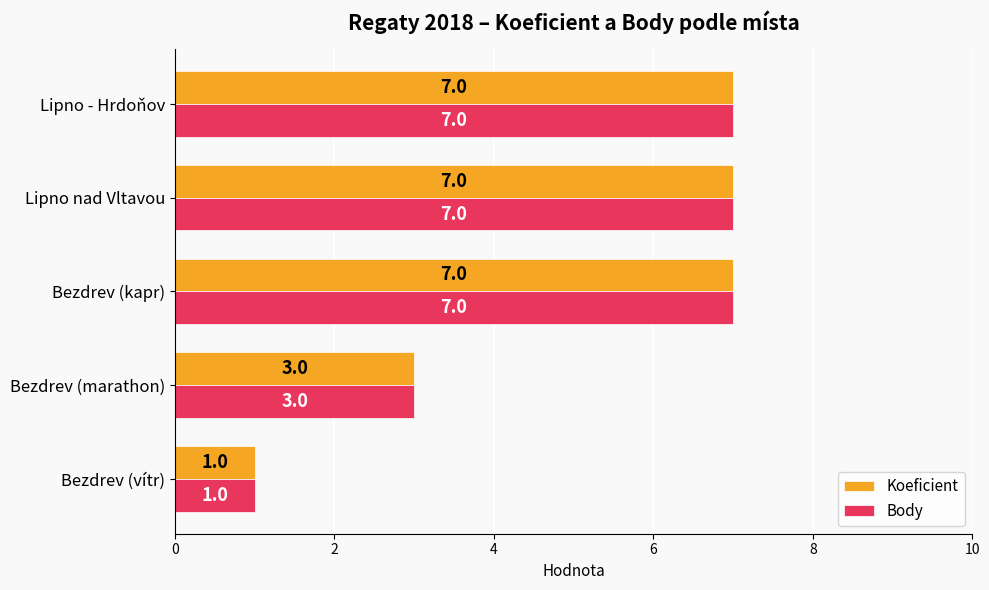

At which label is Body closest to 4?

Bezdrev (marathon)